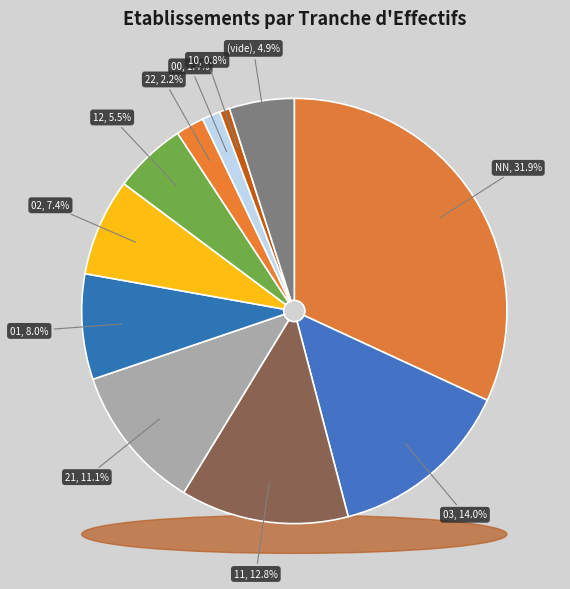

To the nearest percent, what portion does 01 represent?

8%